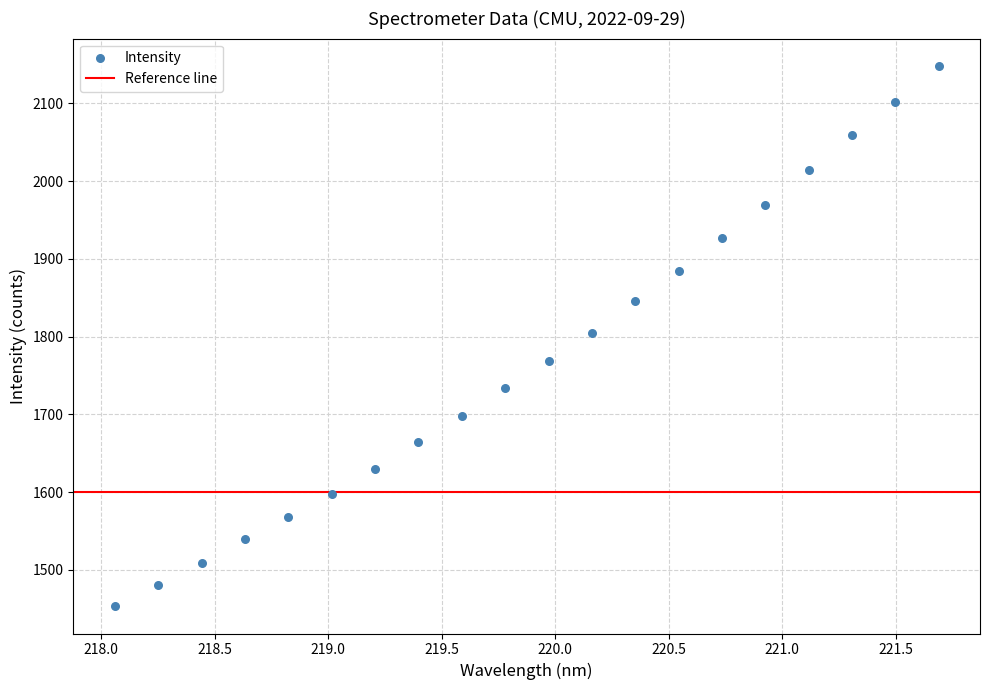

What is the range of Y values (max minus min)?

695.6